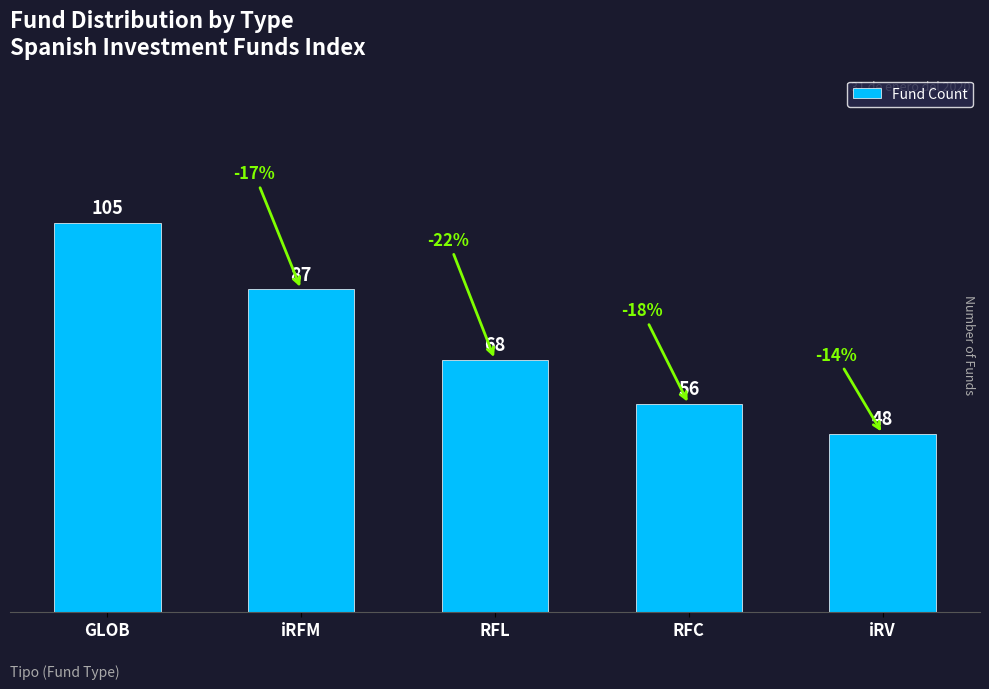

Reading right to left, what are all the values shown in this chart?

iRV=48	RFC=56	RFL=68	iRFM=87	GLOB=105